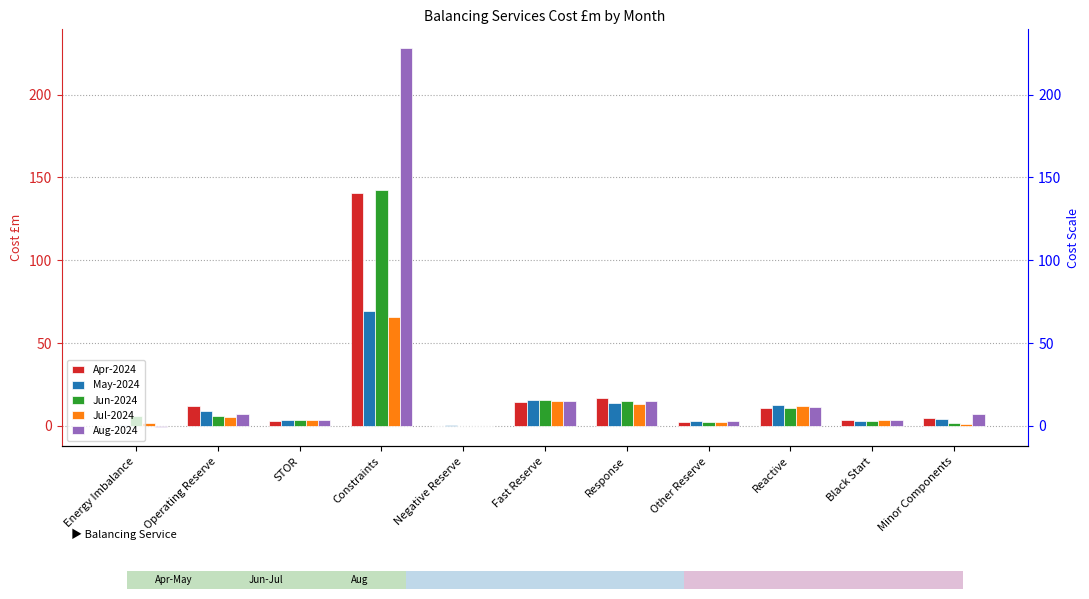

What is the value of the May-2024 bar at the 7th from the left?

13.8